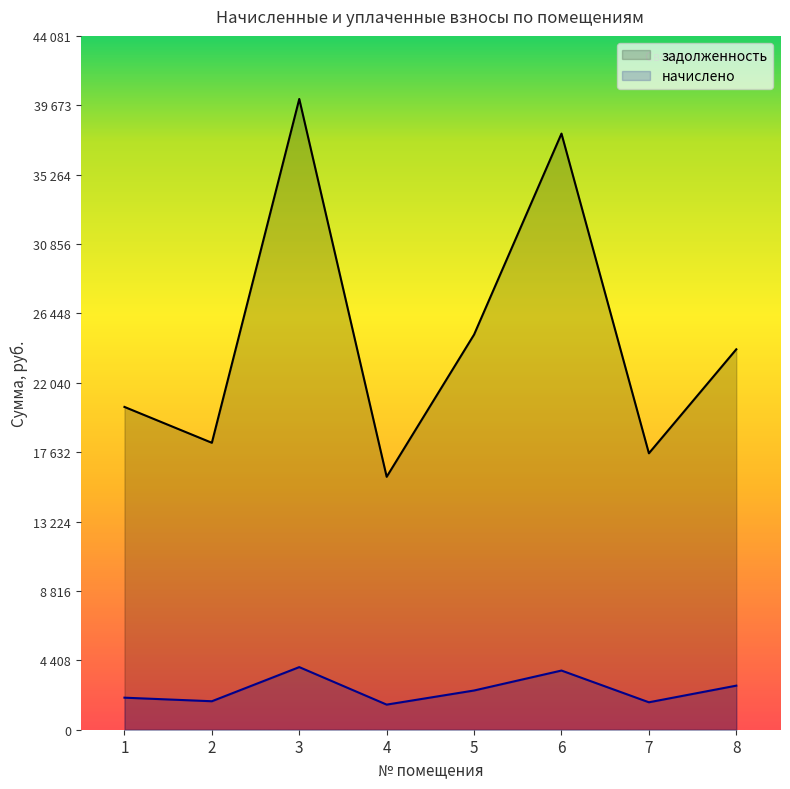

What are all the series names shown in the legend?

задолженность, начислено